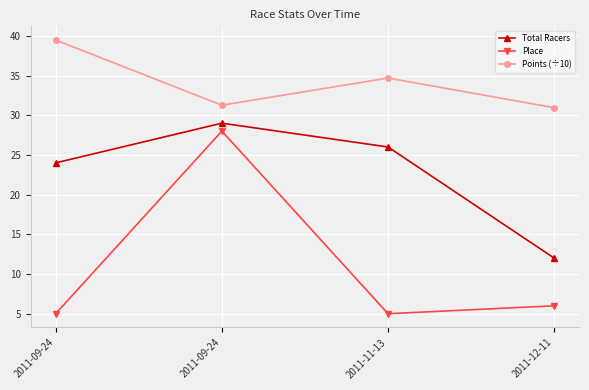

What is the sum of all Place values?

44.0